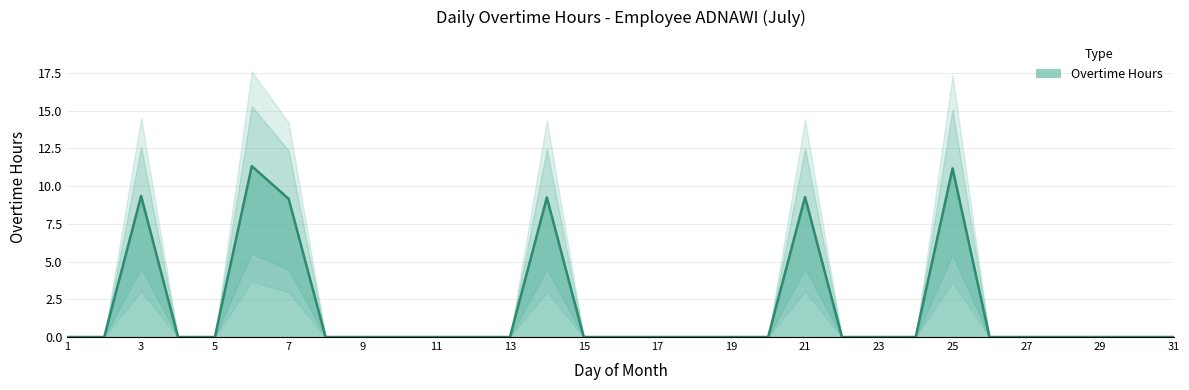

Which category has the highest value across all series?

6